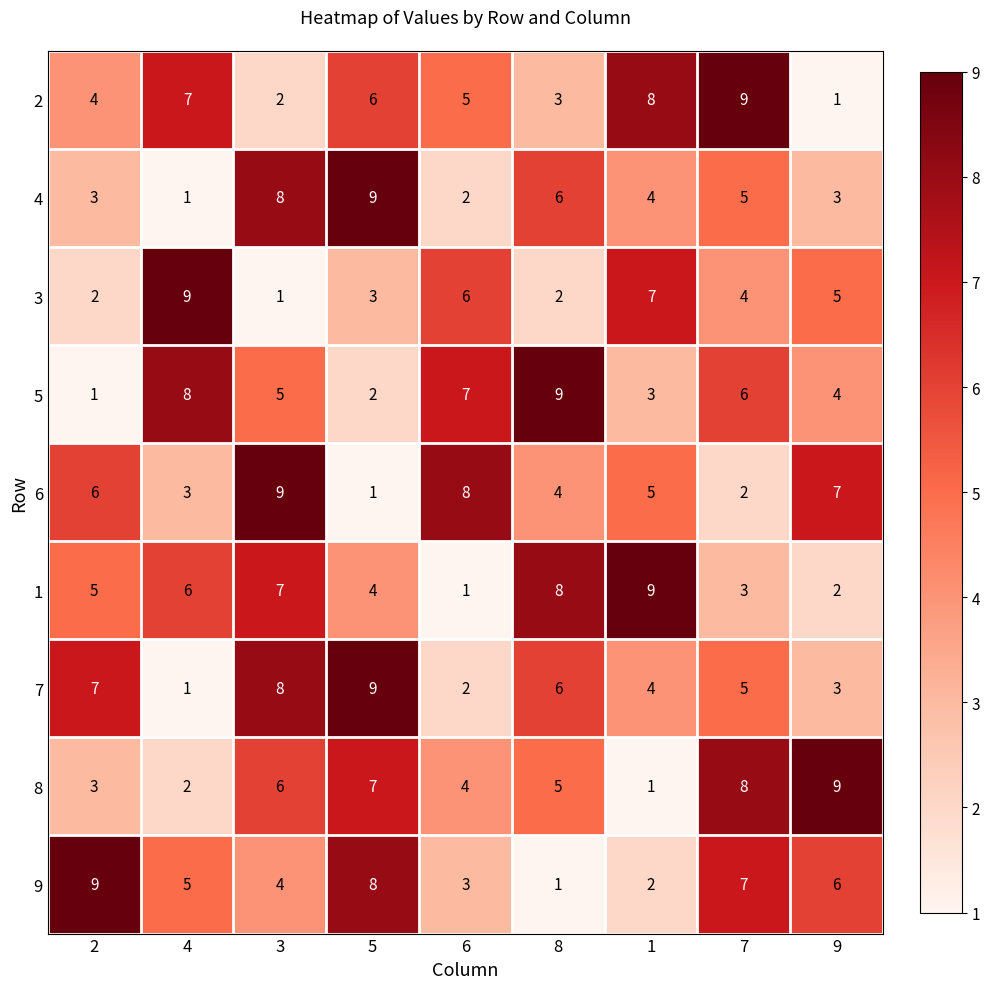

The value of 7 at 5 is 9. True or false?

True